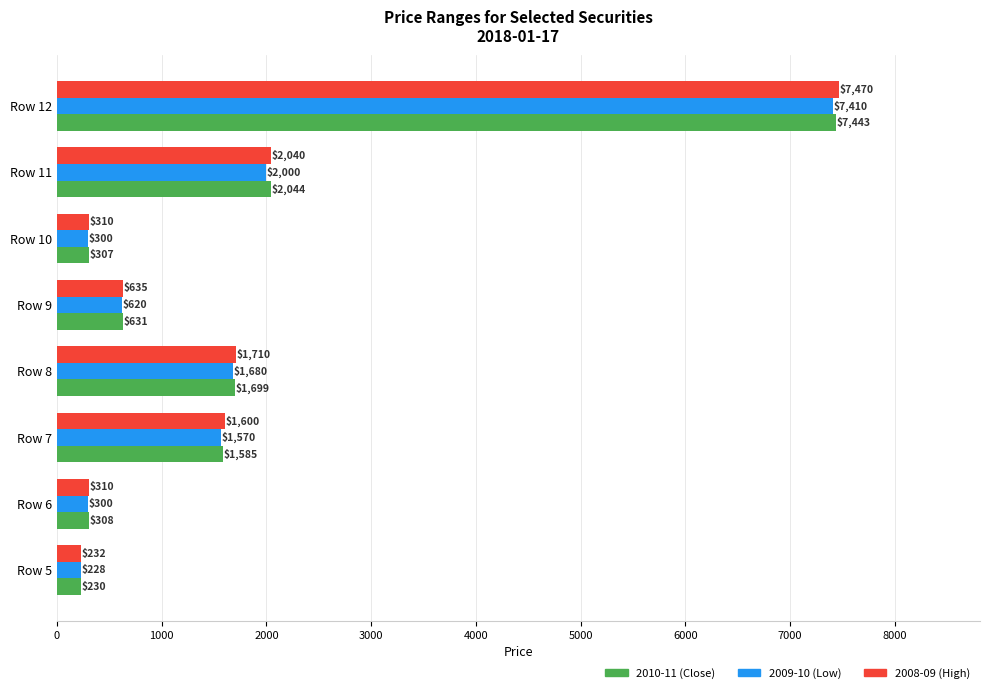

Which series changed the most between Row 6 and Row 7?

2008-09 (High)